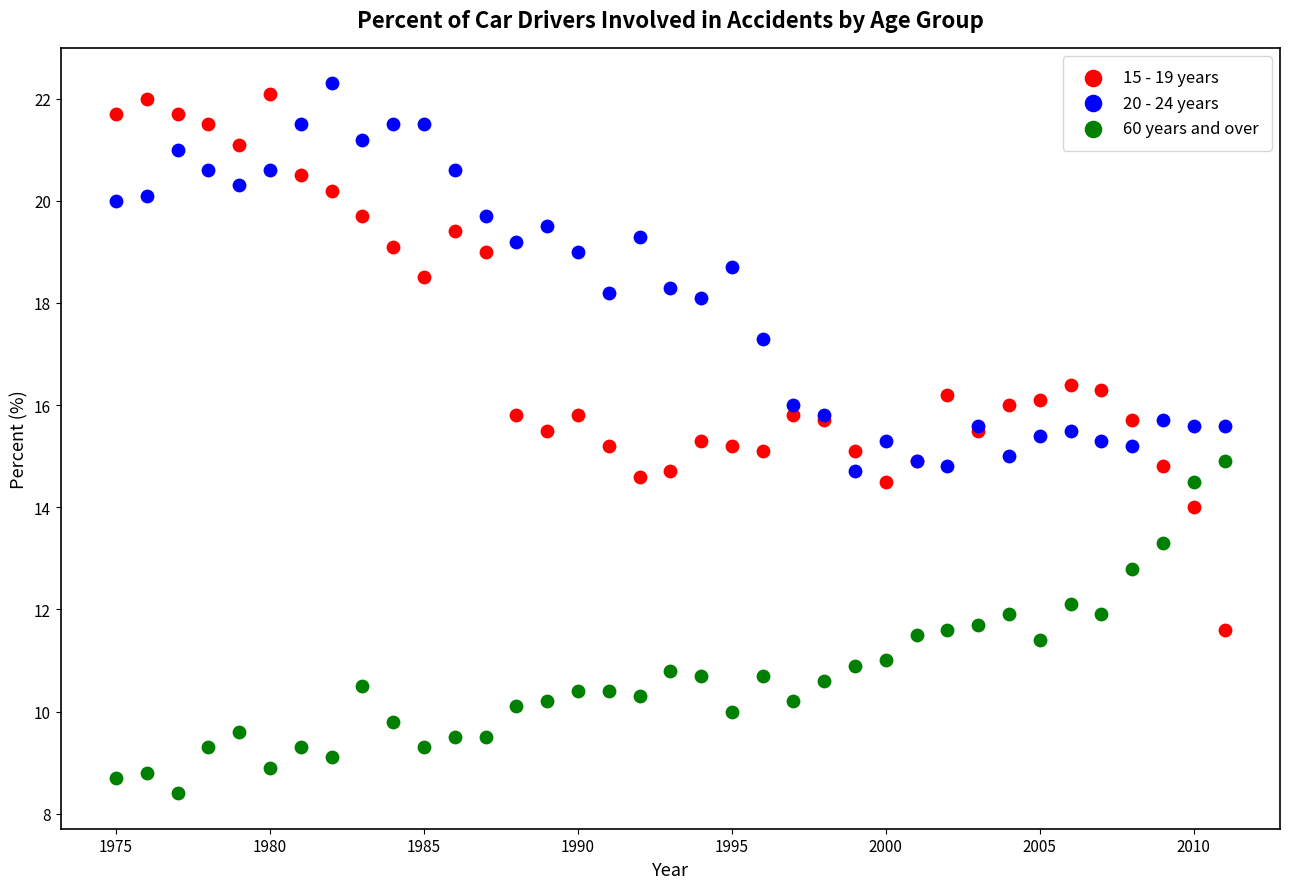

What are all the series names shown in the legend?

15 - 19 years, 20 - 24 years, 60 years and over